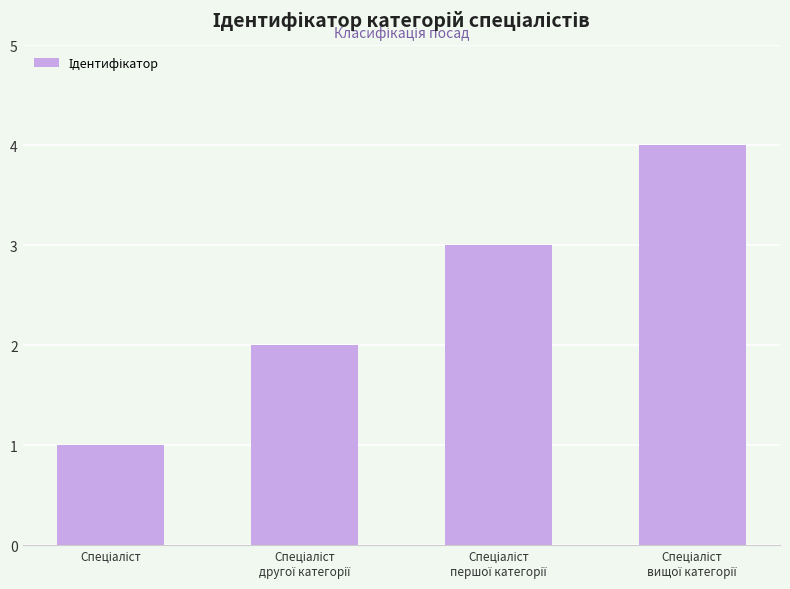

How many bars are there in total?

4